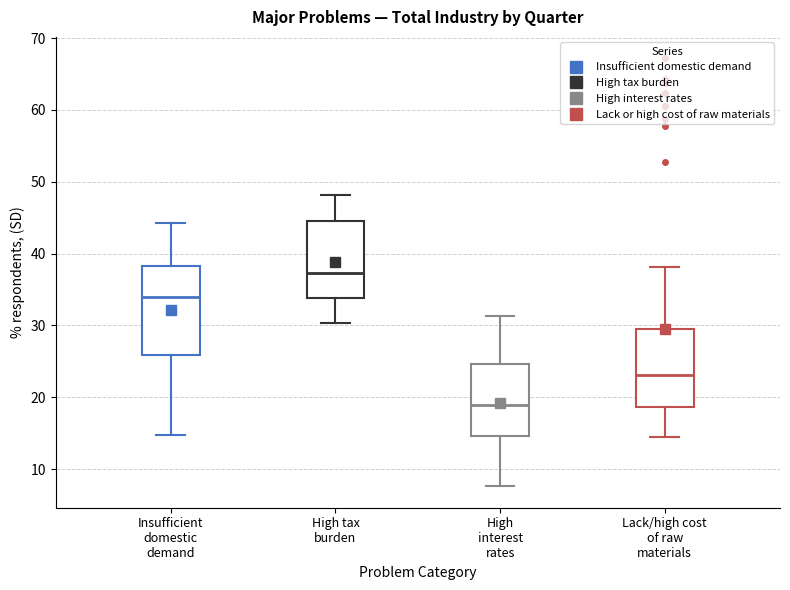

Where is the upper edge of the box for High interest rates on the y-axis? The values are not printed on the chart, so give them approximately, as read against the axis.

25